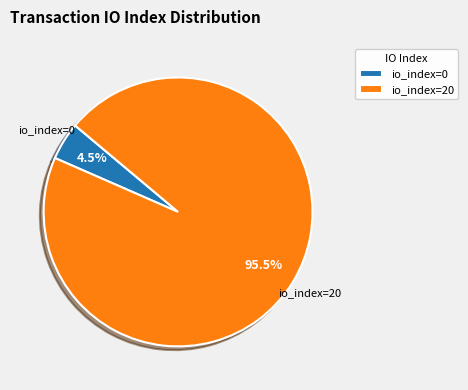

To the nearest percent, what is the difference between the io_index=0 and io_index=20 slice percentages?

91%